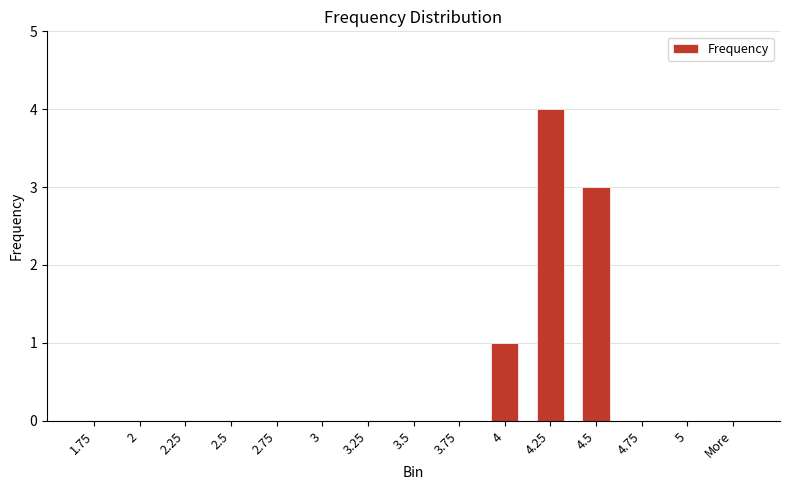

What is the sum of all values?

8